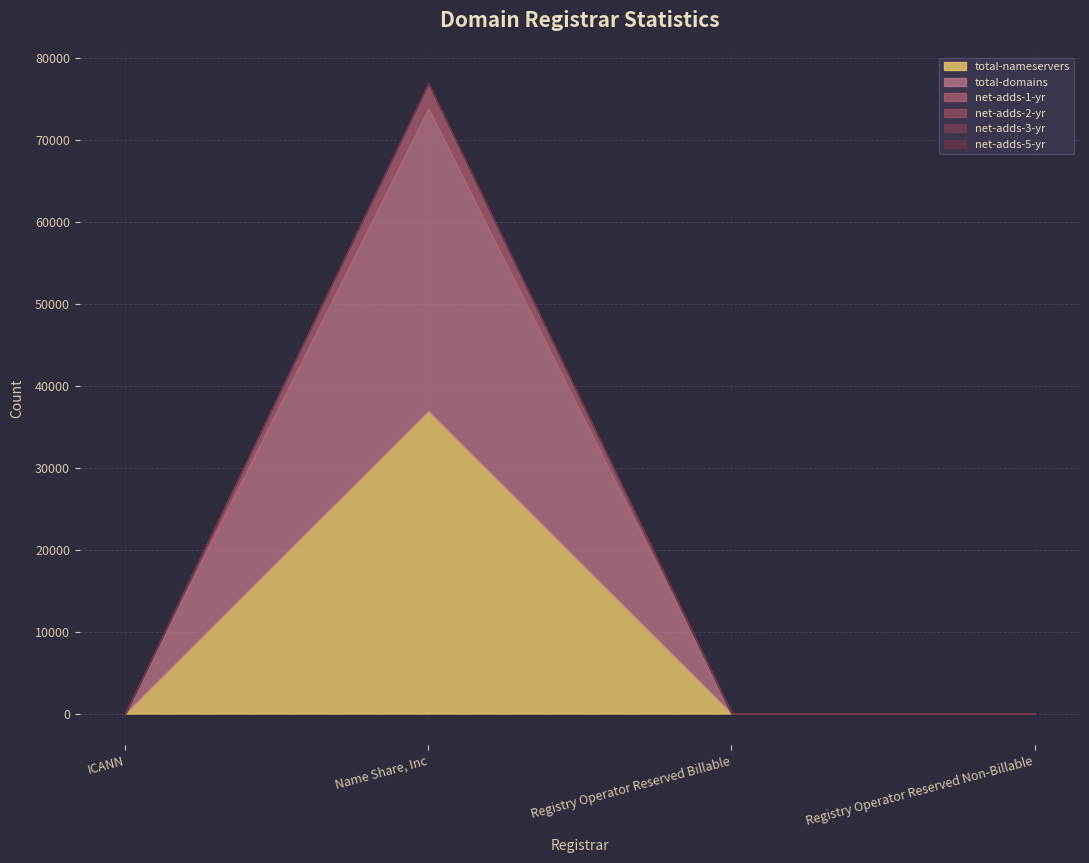

Rank the categories by total-domains value from lowest to highest.

ICANN, Registry Operator Reserved Non-Billable, Registry Operator Reserved Billable, Name Share, Inc